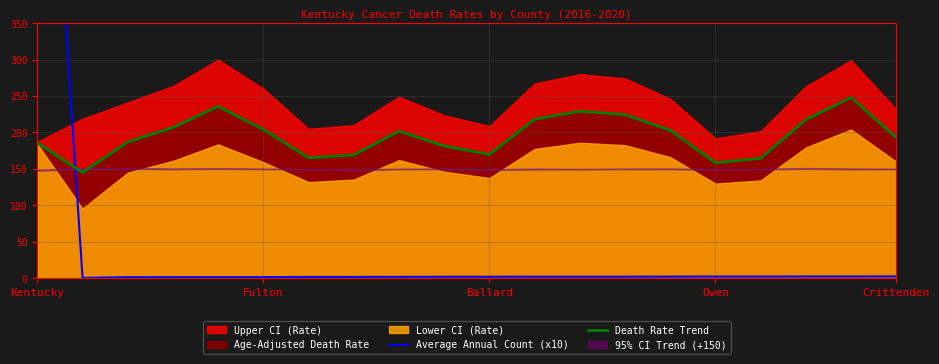

How many interior local valleys does the Death Rate Trend series have?

4